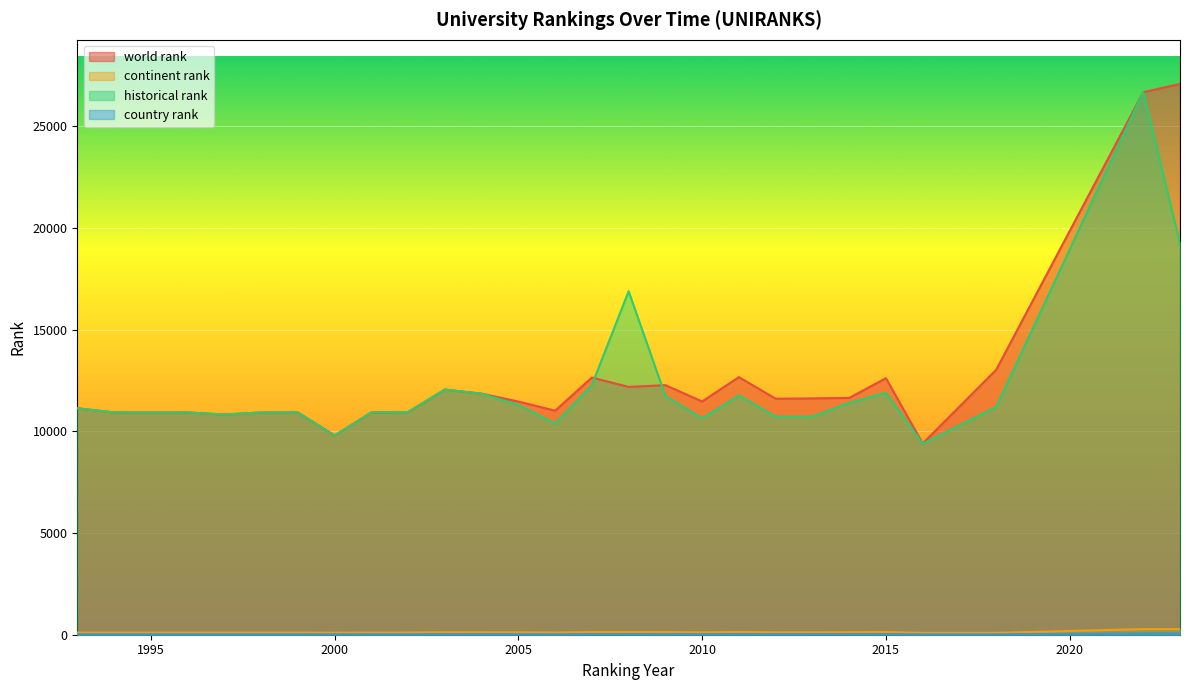

Which series ends up on top after the final intersection of historical rank and world rank?

world rank